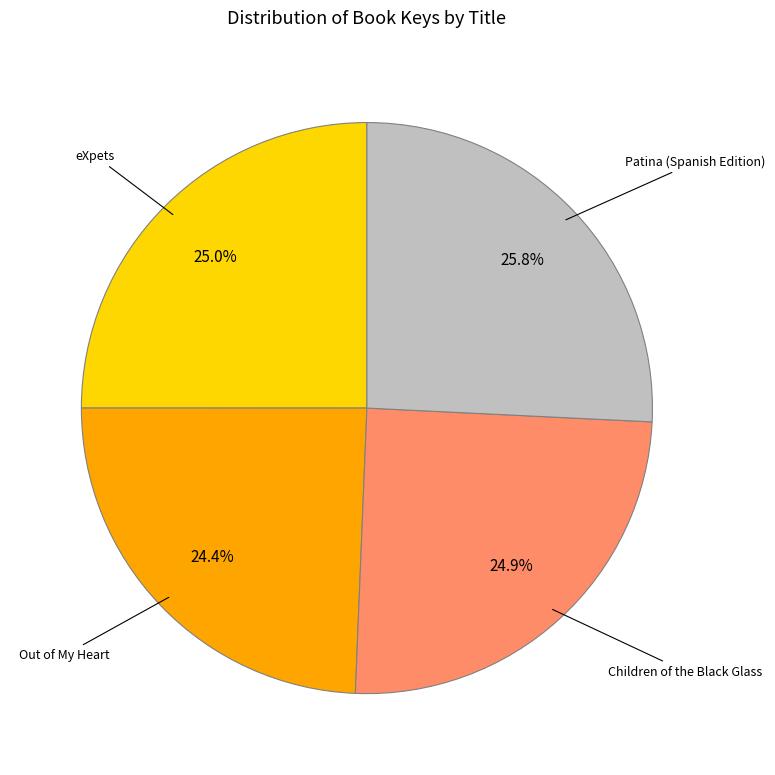

Which has a higher value, Children of the Black Glass or Out of My Heart?

Children of the Black Glass